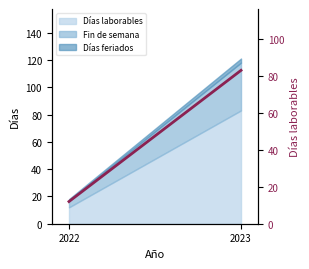

List the labels in order of value, smallest first.

2022, 2023